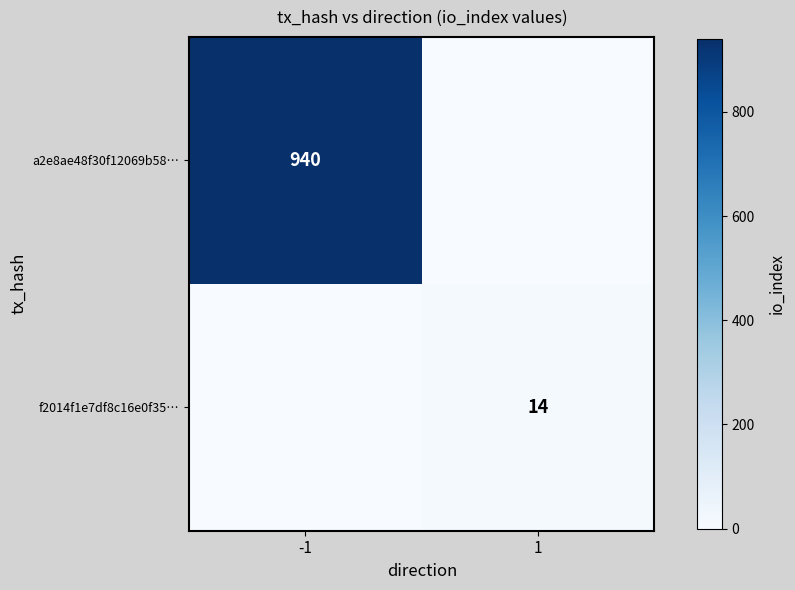

What is the total value across all series at -1?

940